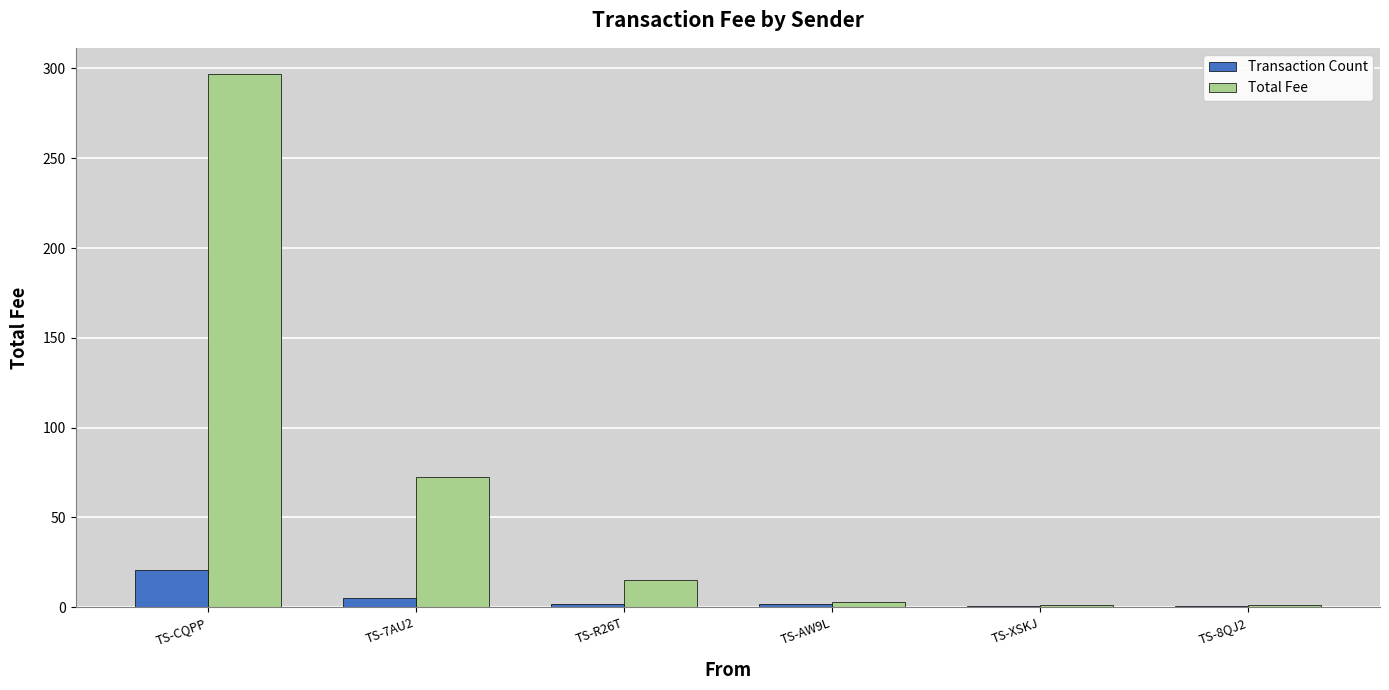

True or false: Total Fee has a value of 1.4 at TS-8QJ2.

True